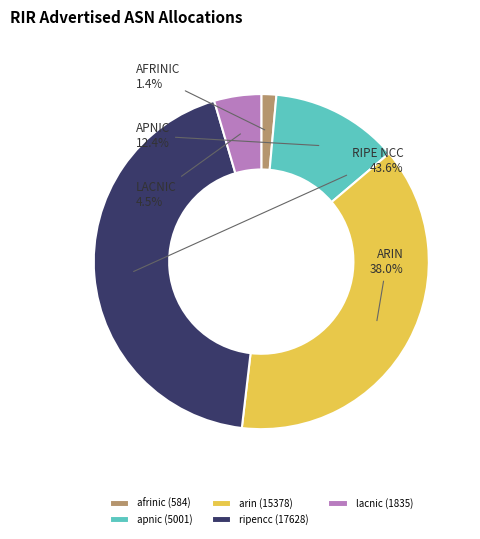

Which has a higher value, apnic or lacnic?

apnic